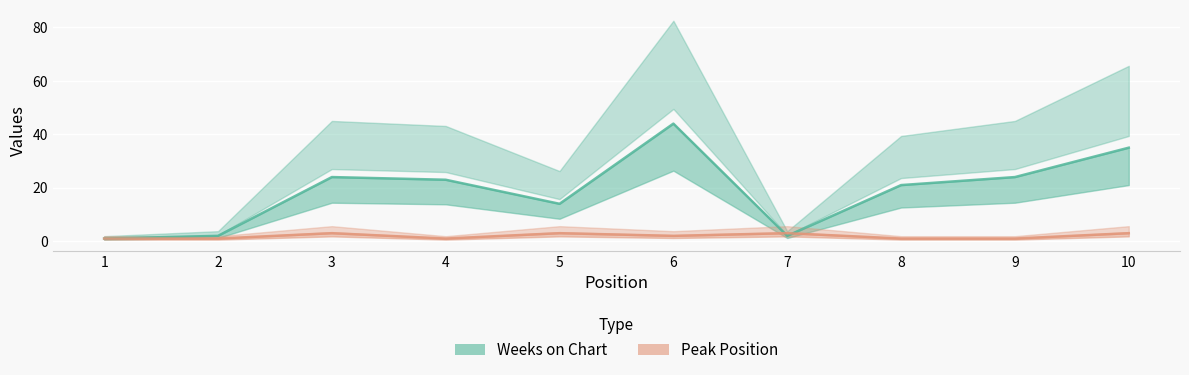

How many times do Peak Position and Weeks on Chart cross each other?

2